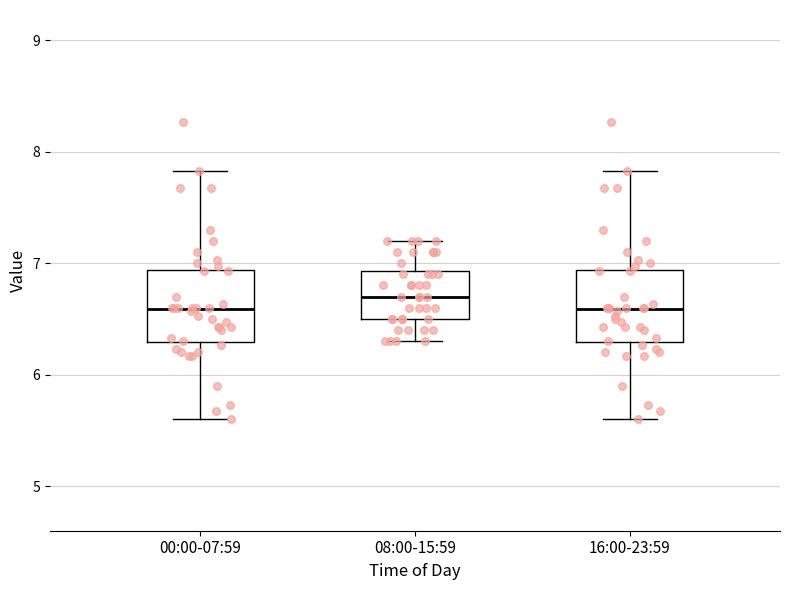

Reading left to right, read every box against the y-axis: the position of its median line, the range the box covers, and the ends of its whiskers. The values are not printed on the chart, so give them approximately, as read against the axis.

00:00-07:59: median 6.6, box 6.3 to 6.9, whiskers 5.6 to 7.8
08:00-15:59: median 6.7, box 6.5 to 6.9, whiskers 6.3 to 7.2
16:00-23:59: median 6.6, box 6.3 to 6.9, whiskers 5.6 to 7.8